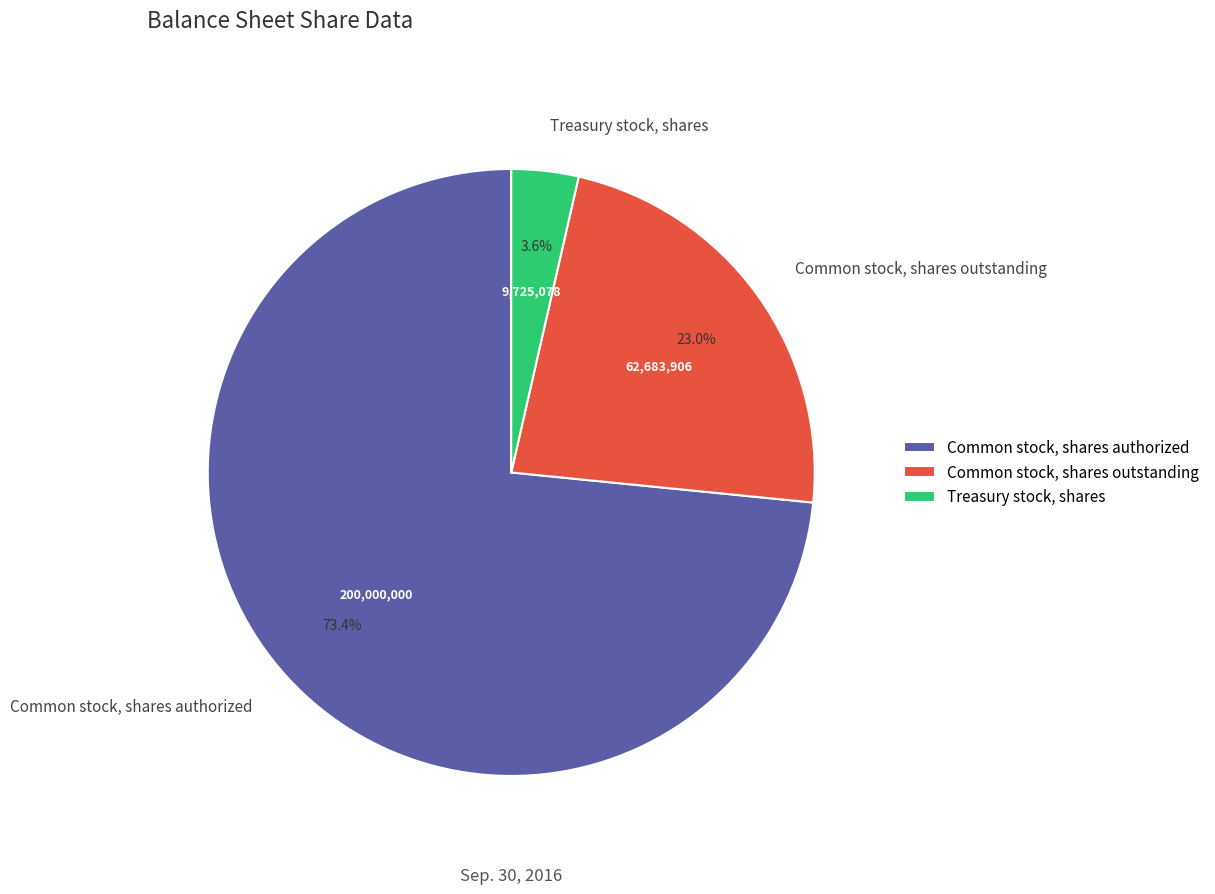

True or false: Common stock, shares outstanding accounts for 23% of the total.

True